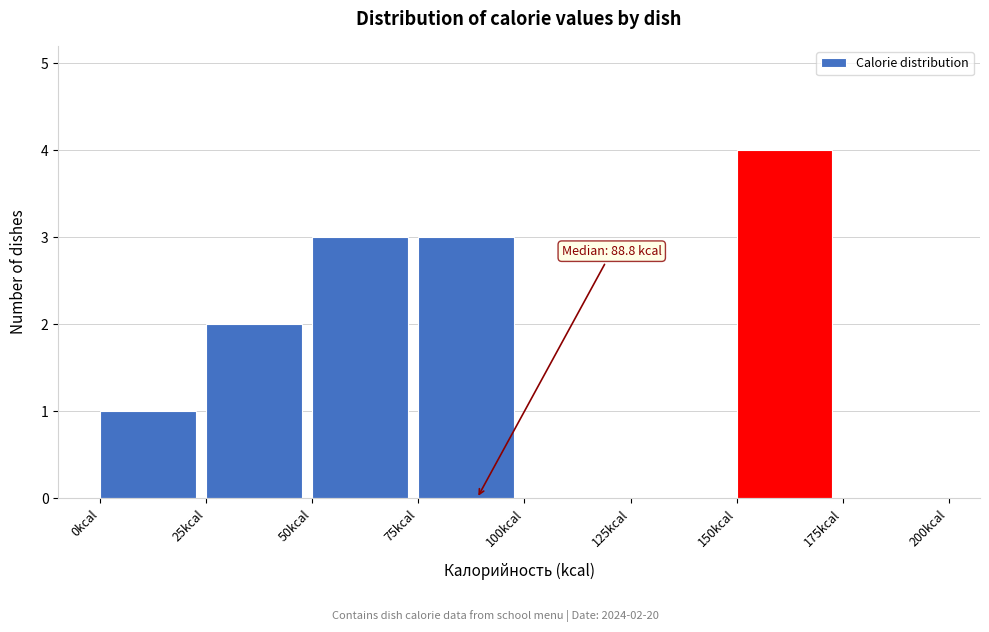

Over which range of the x-axis is the bar tallest?

150 to 175